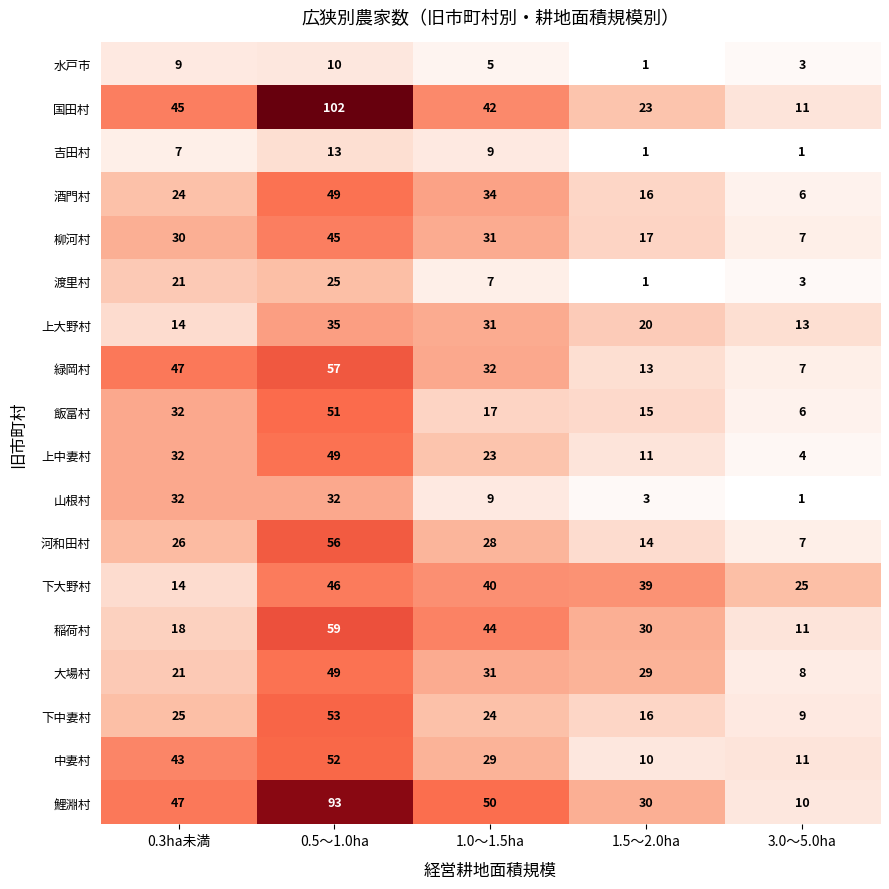

List the labels in order of 上大野村 value, largest first.

0.5～1.0ha, 1.0～1.5ha, 1.5～2.0ha, 0.3ha未満, 3.0～5.0ha